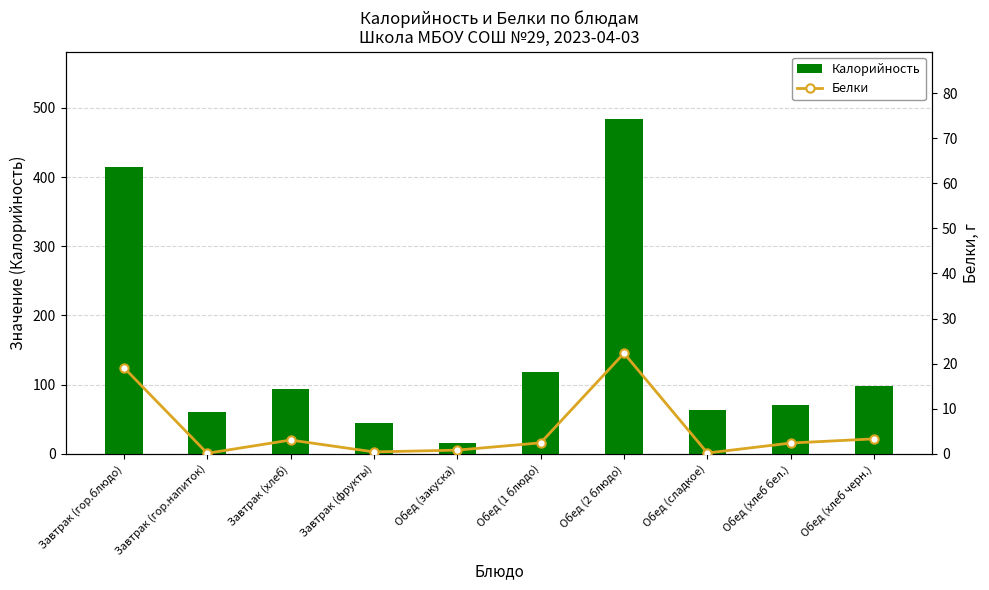

How many groups of bars are there?

10